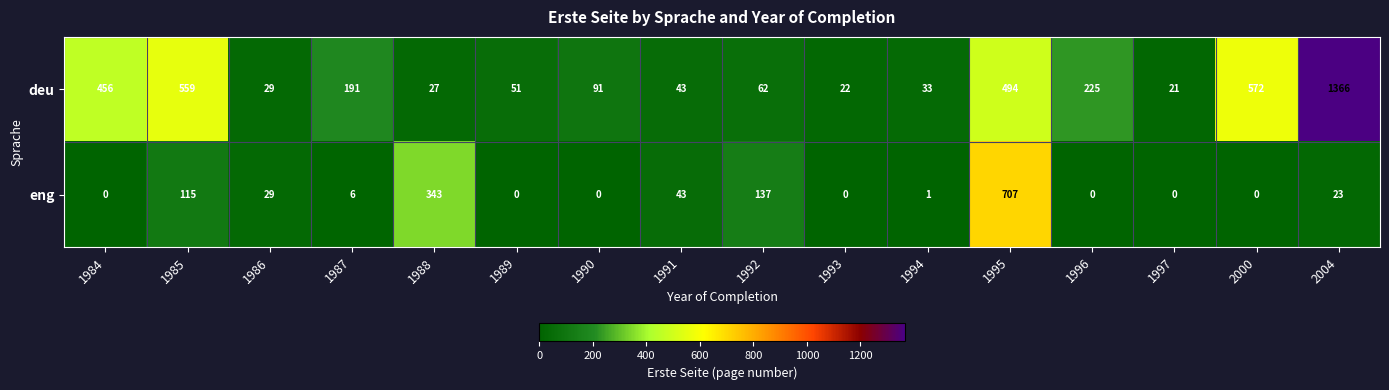

What is the sum of all eng values?

1404